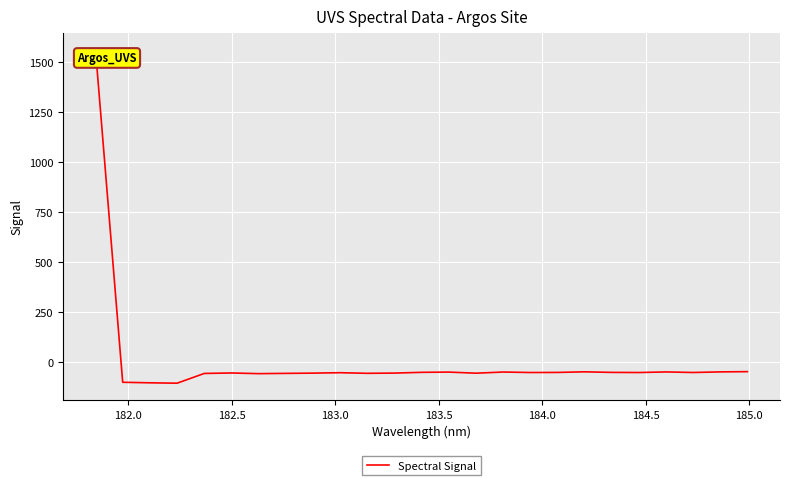

How many lines are shown in the chart?

1